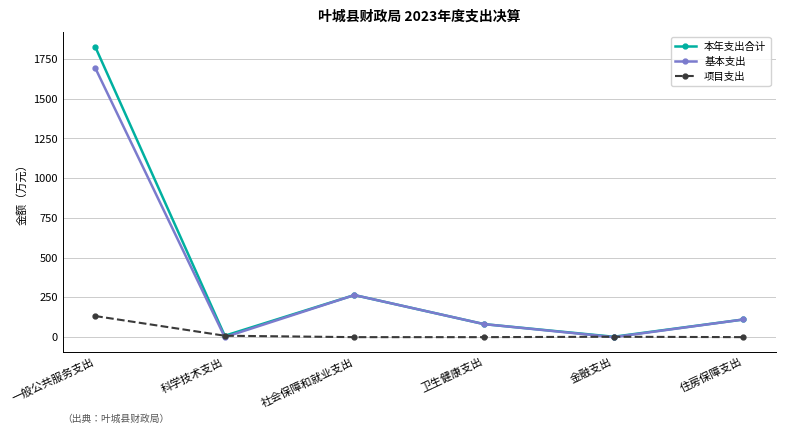

Is it true that 基本支出 equals 111.0 at 住房保障支出?

True